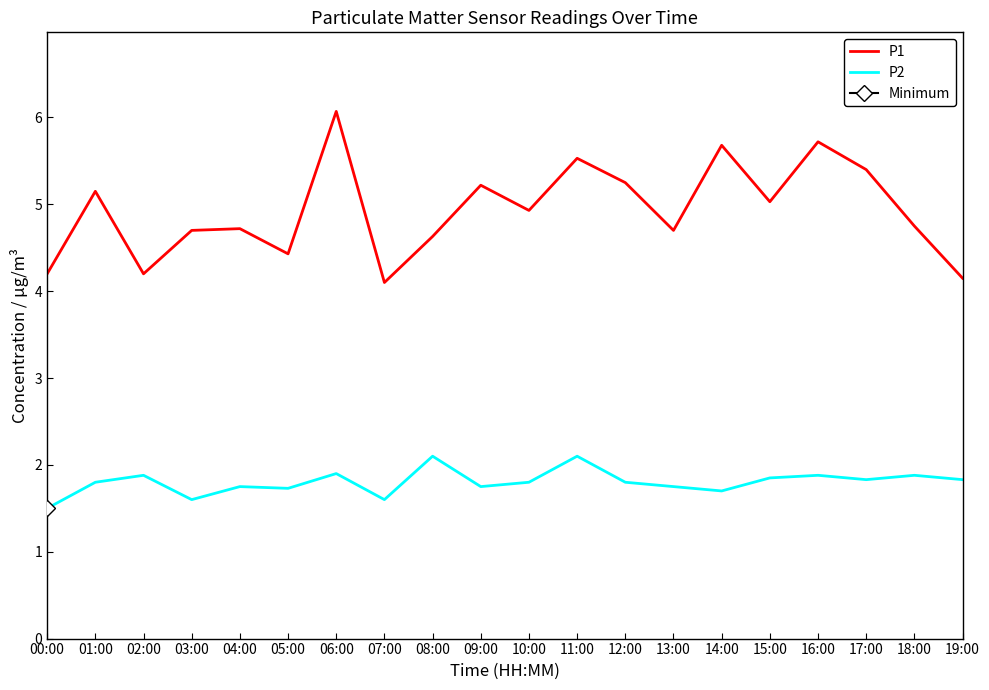

True or false: P1 and P2 cross at least once.

False